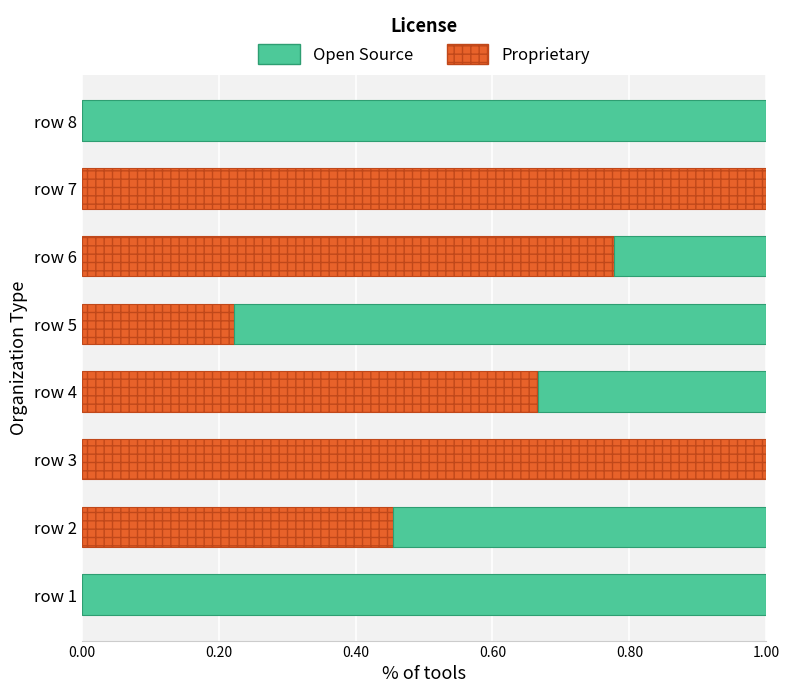

What is the total value across all series at row 8?

1.0